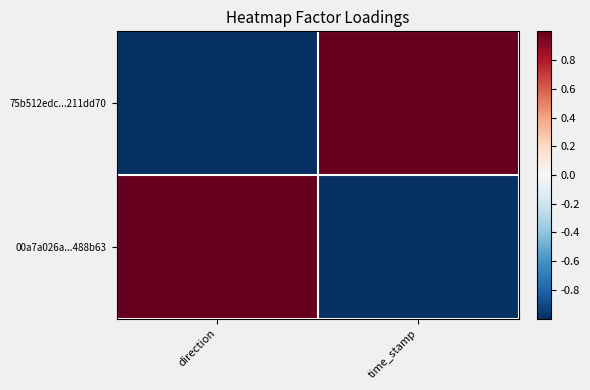

How many series are shown in this chart?

2